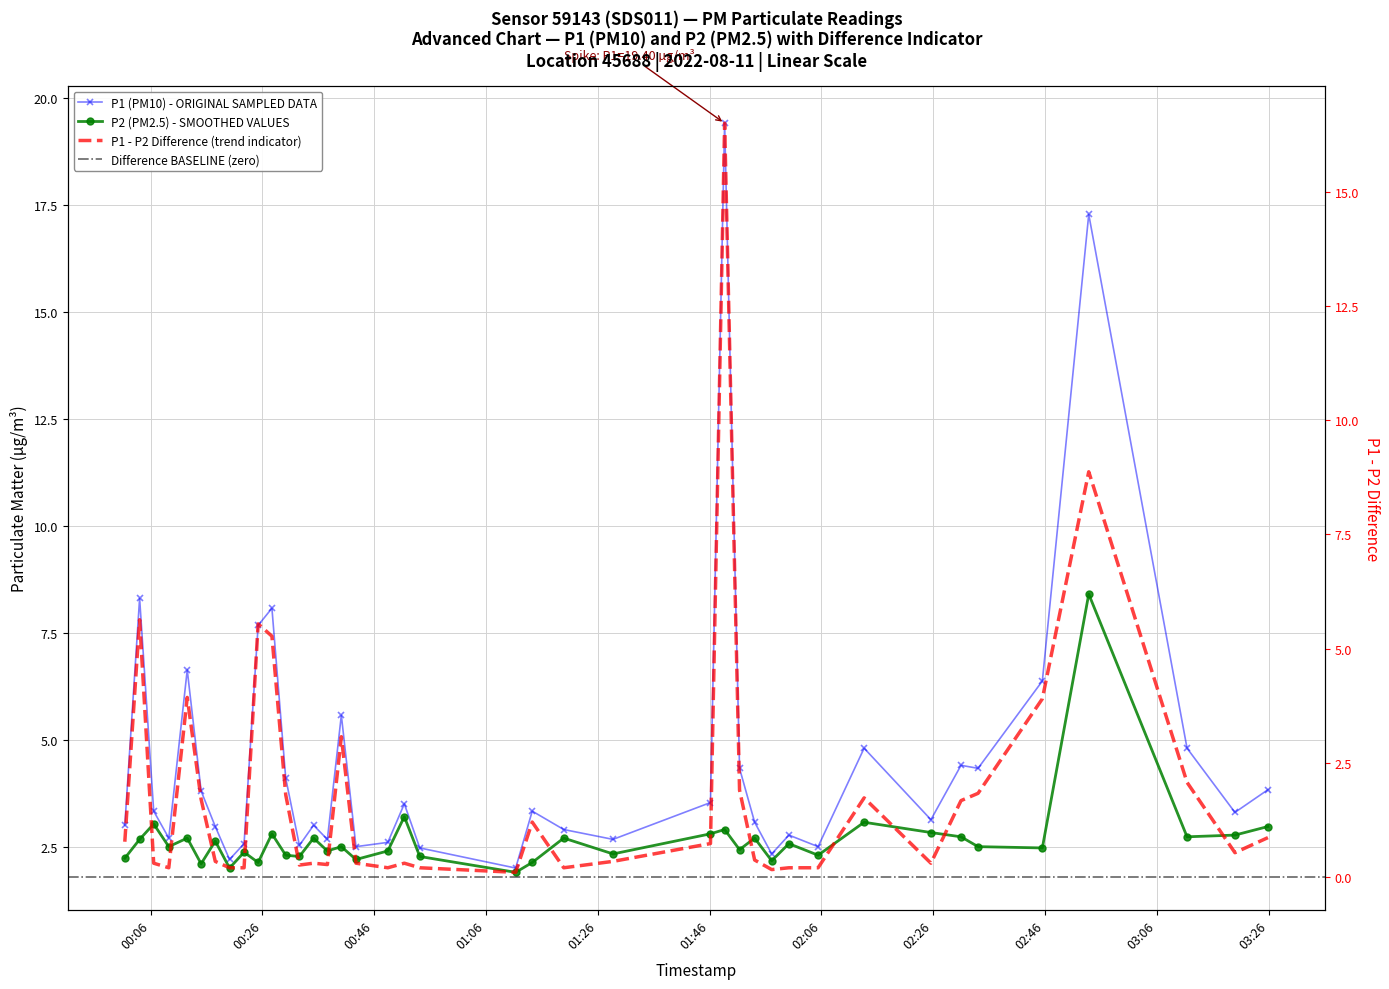

Which series has the widest spread of values?

P1 (PM10)